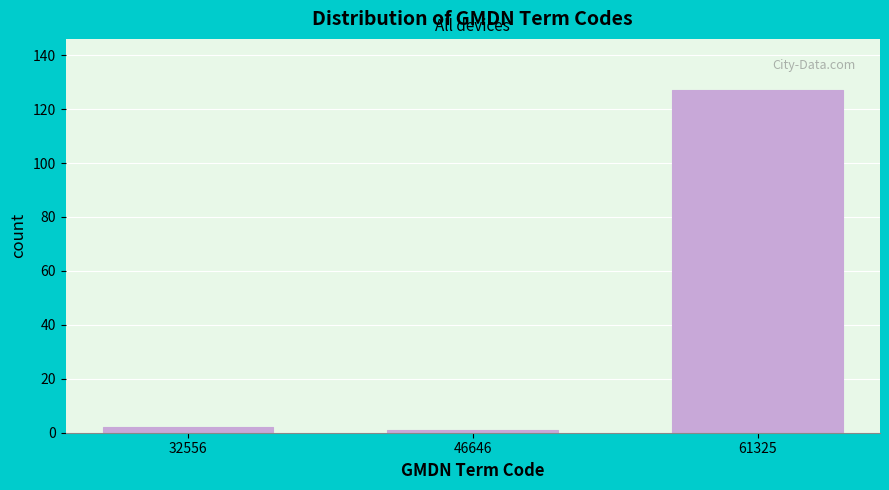

Reading right to left, what are all the values shown in this chart?

127	1	2